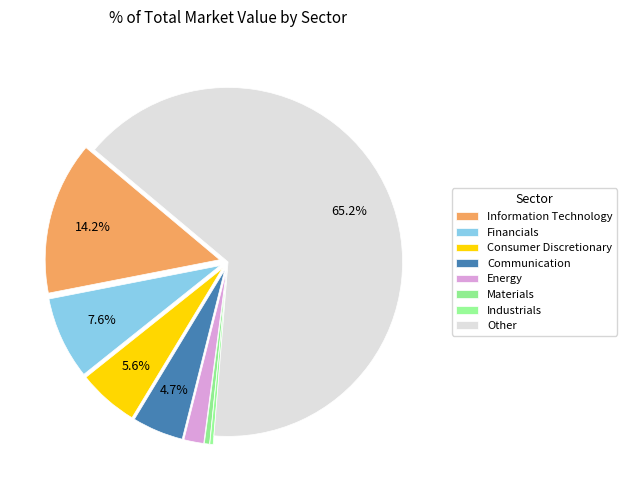

How much of the chart is everything except Materials?

99.5%